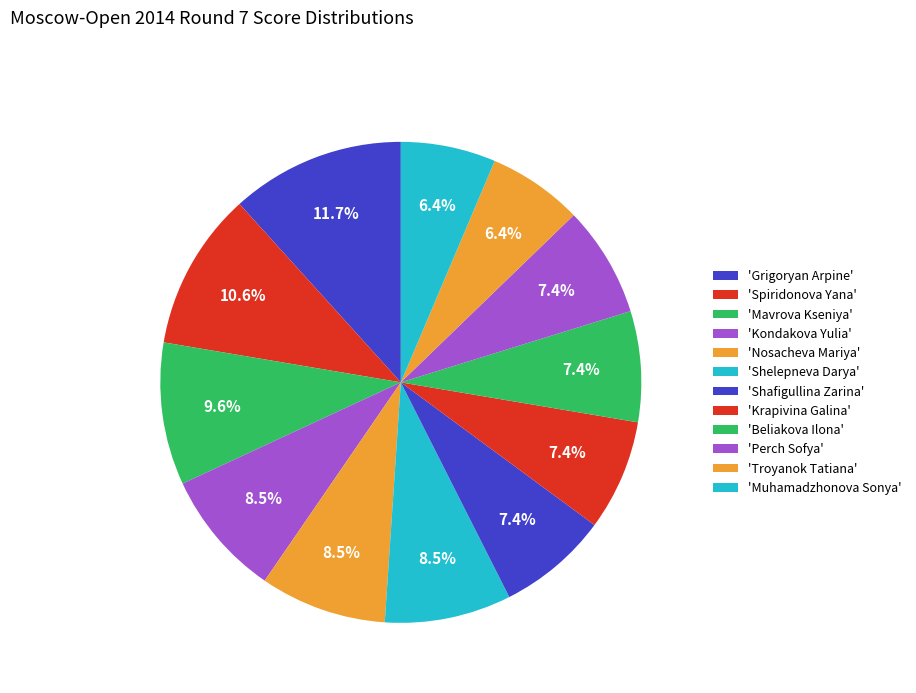

How many slices are in this pie chart?

12